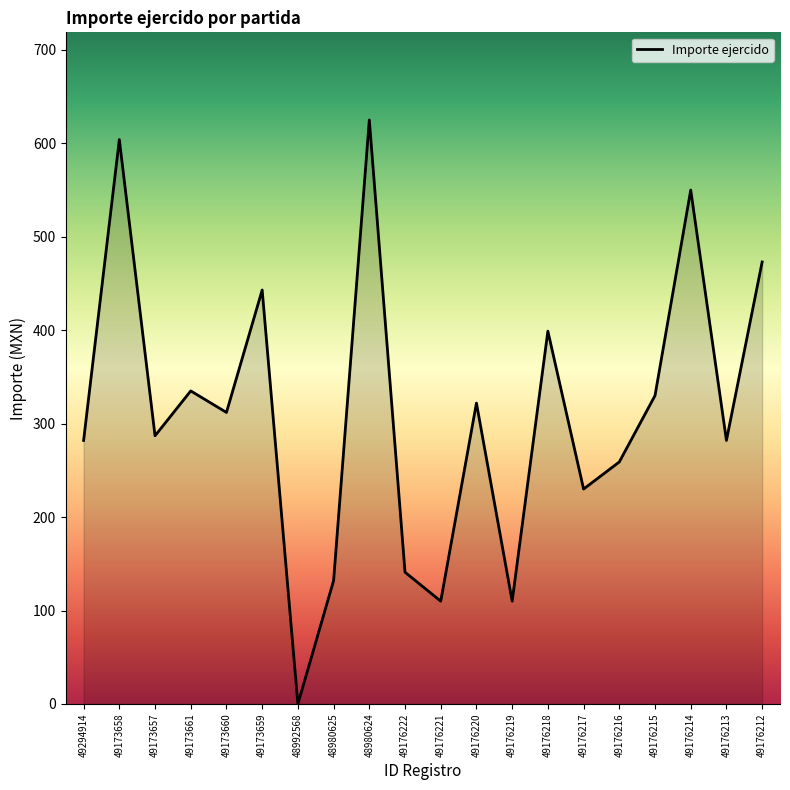

What is the difference between the maximum and minimum values?

625.0